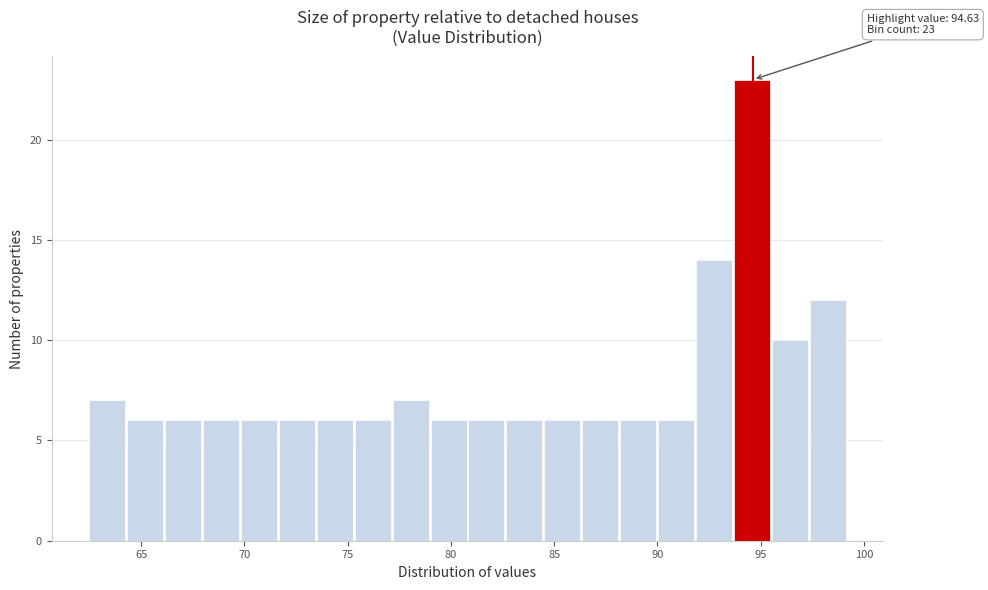

Around what value on the x-axis is the tallest bar? Give the approximate position of its centre, as read against the axis.

94.5